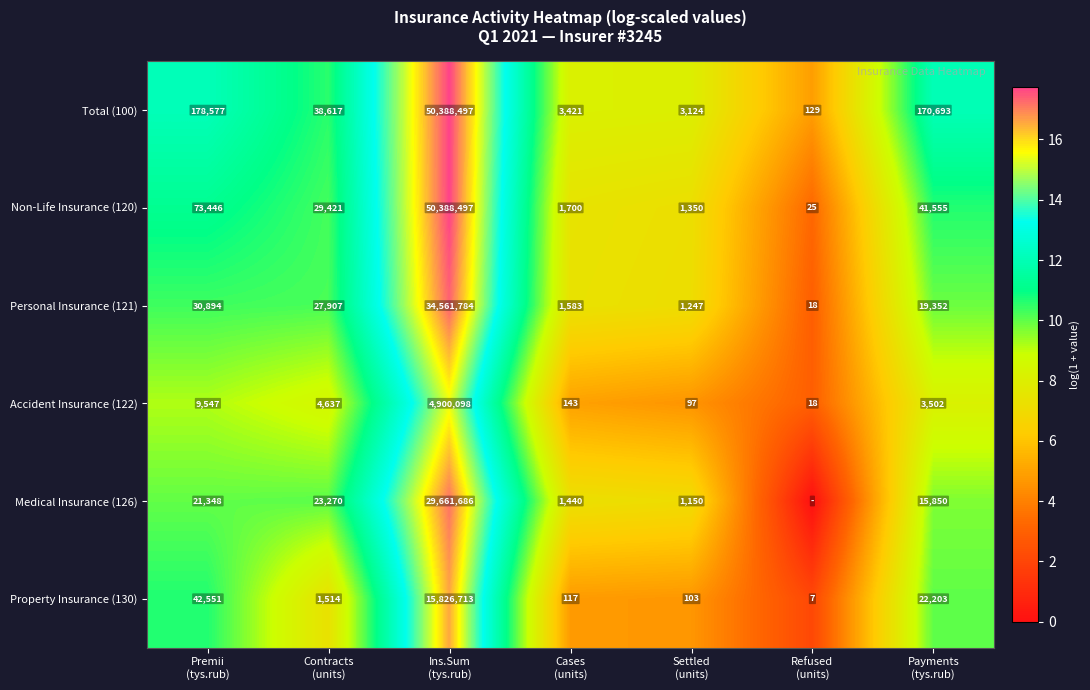

What is the minimum value for Property Insurance (130)?

7